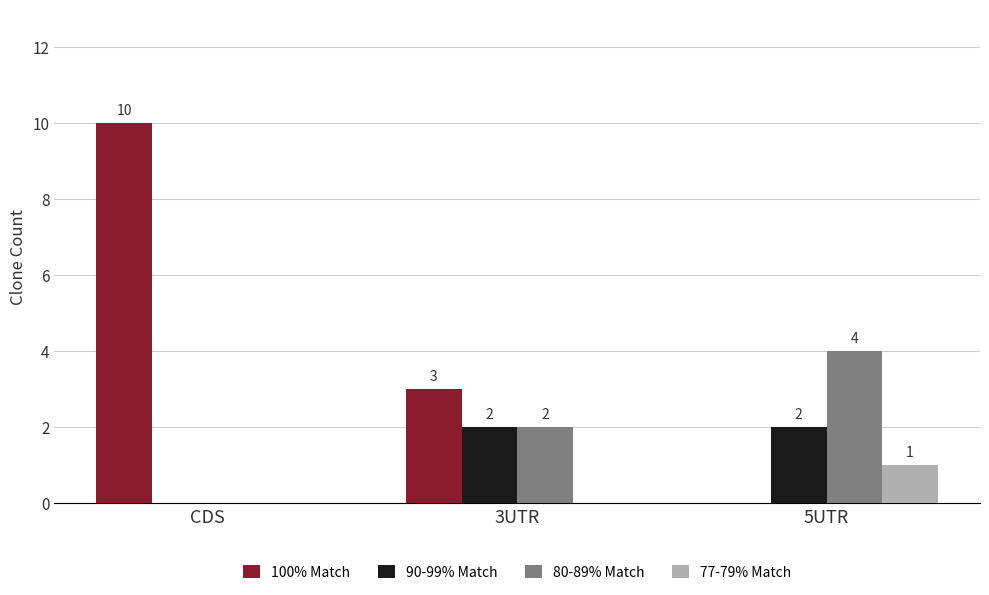

What is the total value across all series at CDS?

10